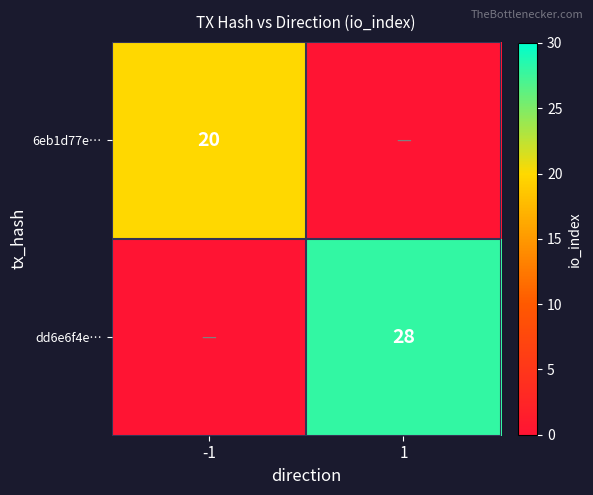

The 6eb1d77e… series shows 35 at -1. True or false?

False